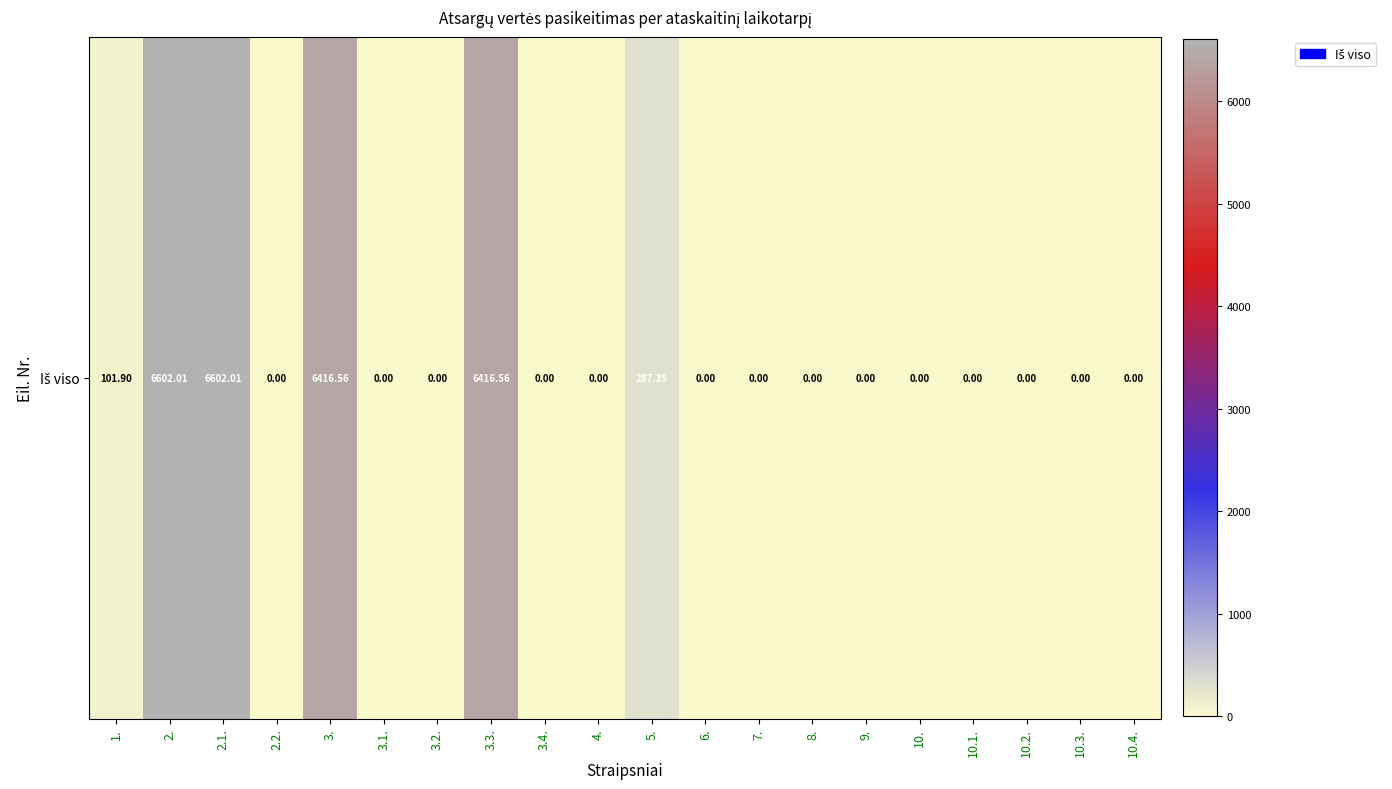

Reading left to right, transcribe all the data shown in this chart.

101.9	6602.0	6602.0	0.0	6416.6	0.0	0.0	6416.6	0.0	0.0	287.4	0.0	0.0	0.0	0.0	0.0	0.0	0.0	0.0	0.0